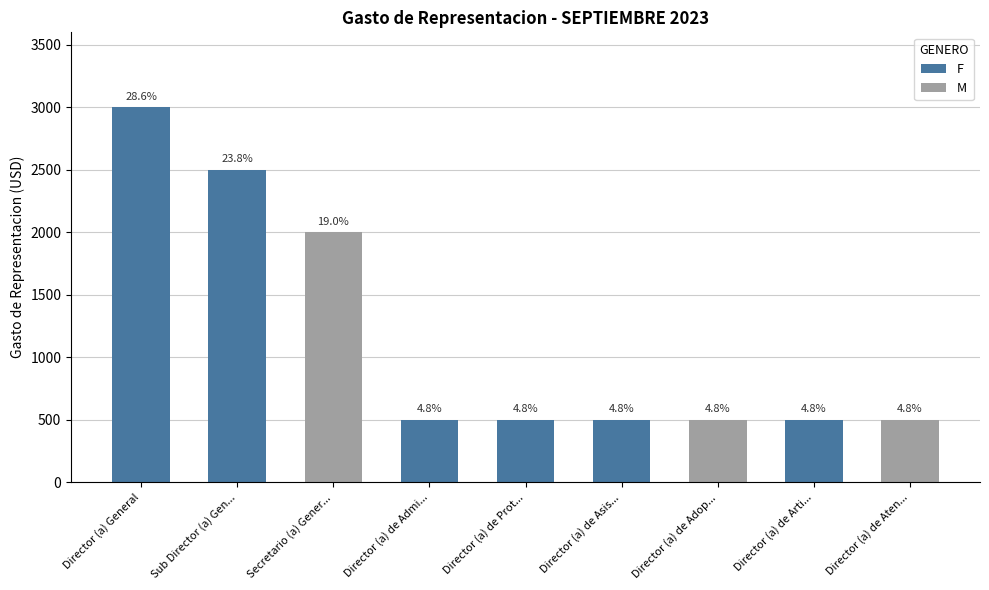

What is the greatest value displayed?

3000